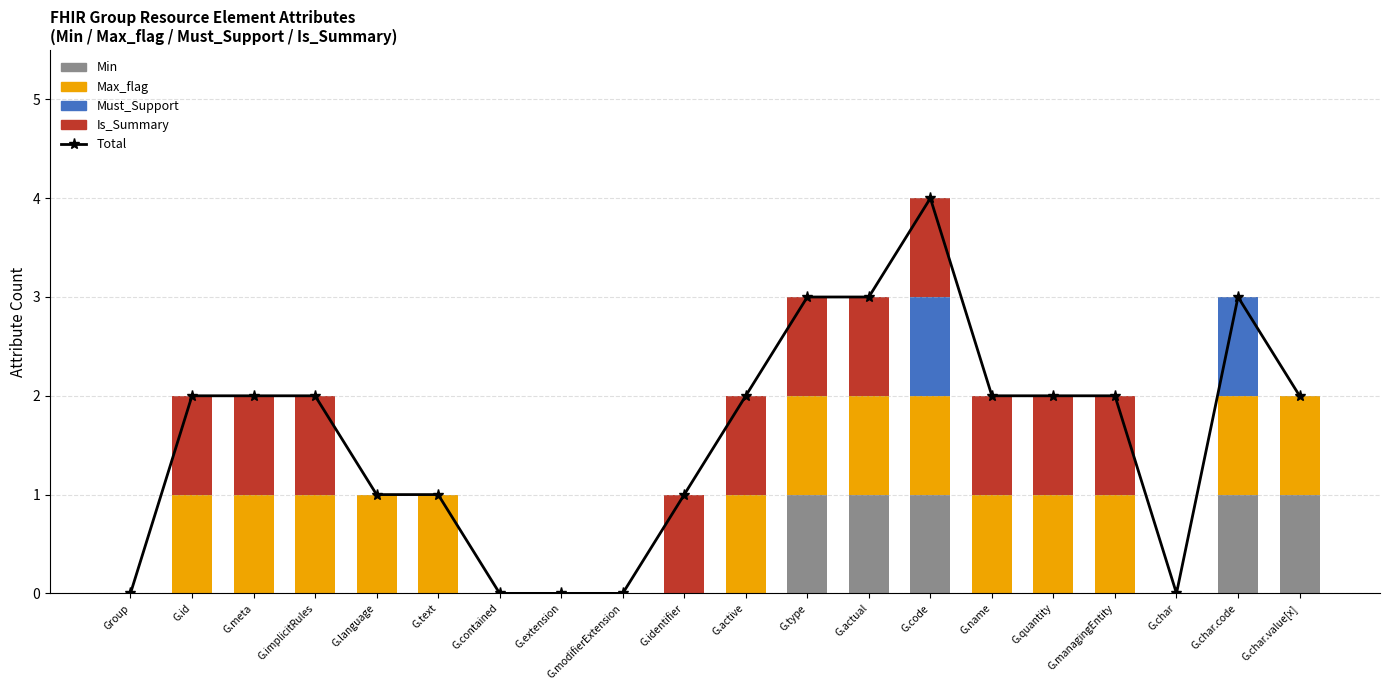

Where is Min nearest to the value 0?

Group